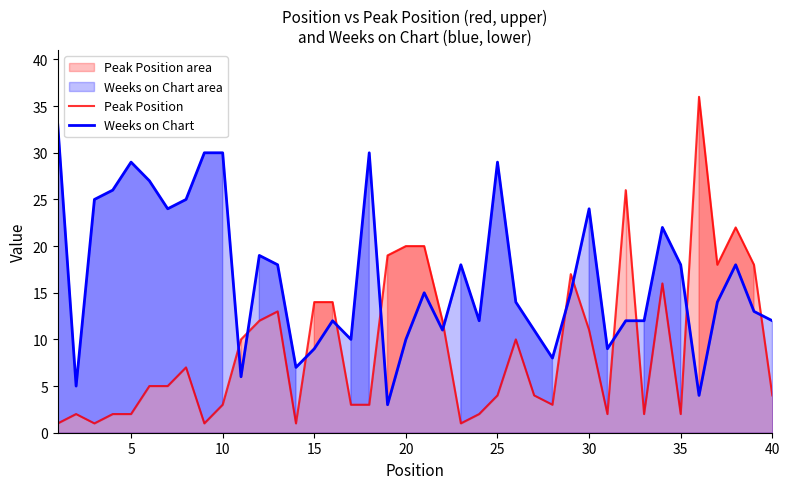

Reading right to left, what are all the values shown in this chart?

Peak Position: 4	18	22	18	36	2	16	2	26	2	11	17	3	4	10	4	2	1	12	20	20	19	3	3	14	14	1	13	12	10	3	1	7	5	5	2	2	1	2	1
Weeks on Chart: 12	13	18	14	4	18	22	12	12	9	24	15	8	11	14	29	12	18	11	15	10	3	30	10	12	9	7	18	19	6	30	30	25	24	27	29	26	25	5	33